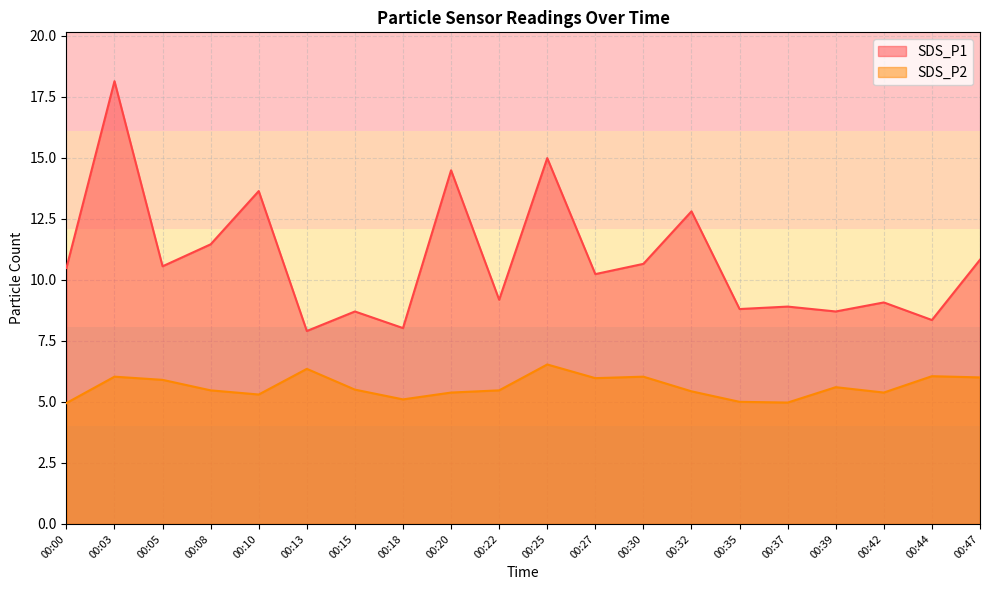

Count the number of categories in the chart.

20